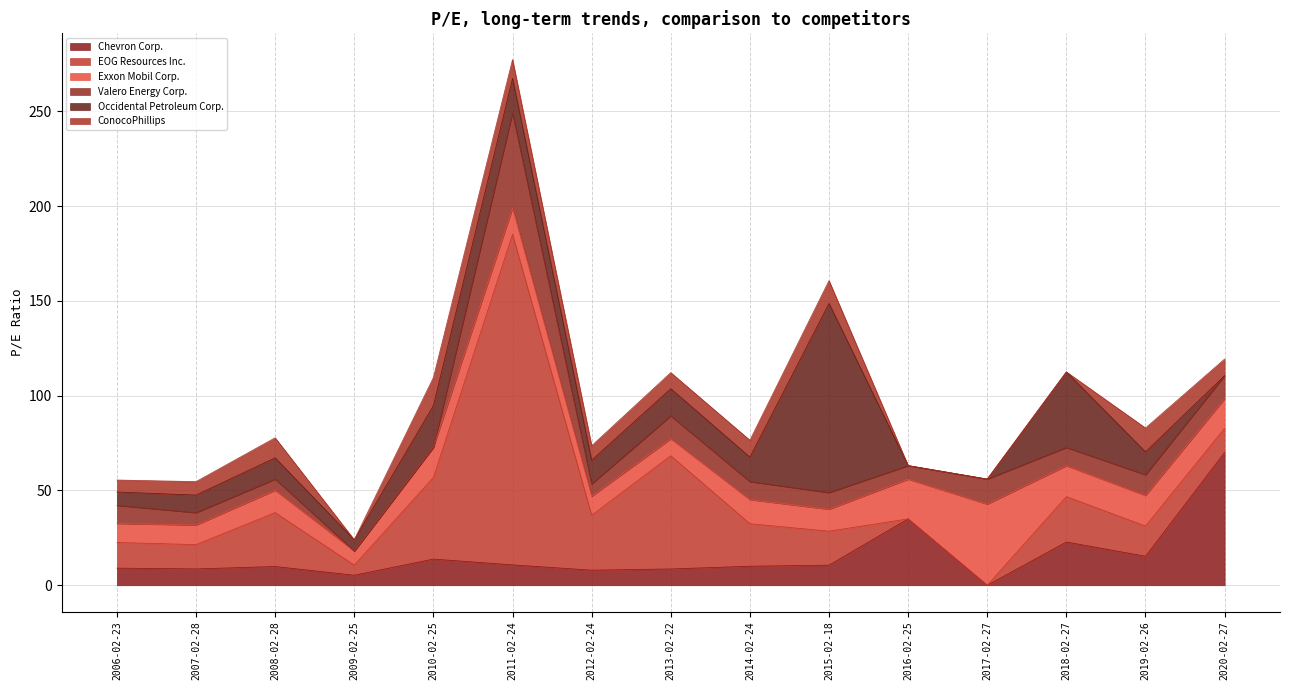

Is the value of EOG Resources Inc. at 2011-02-24 greater than the value of Chevron Corp. at 2020-02-27?

Yes